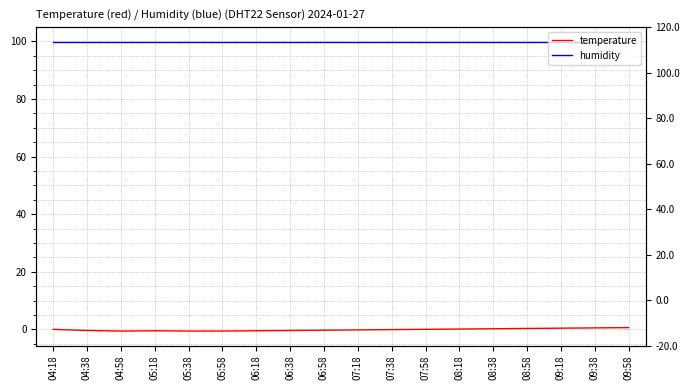

How many positive values does the temperature series have?

6